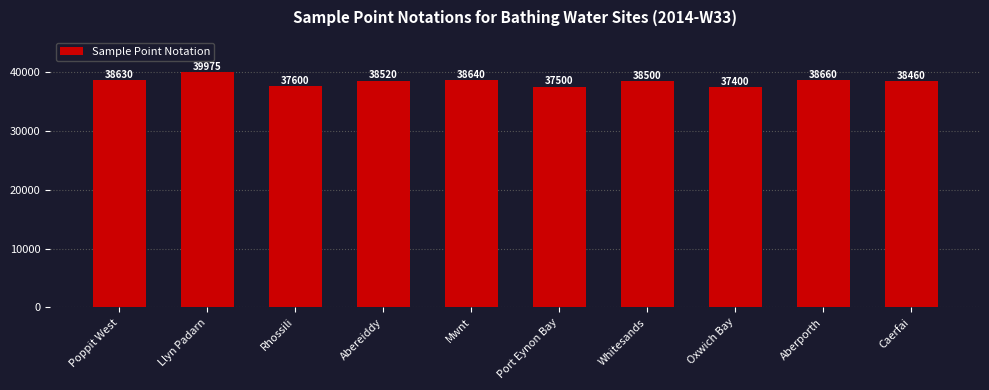

What is the sum of the values at Mwnt and Oxwich Bay?

76040